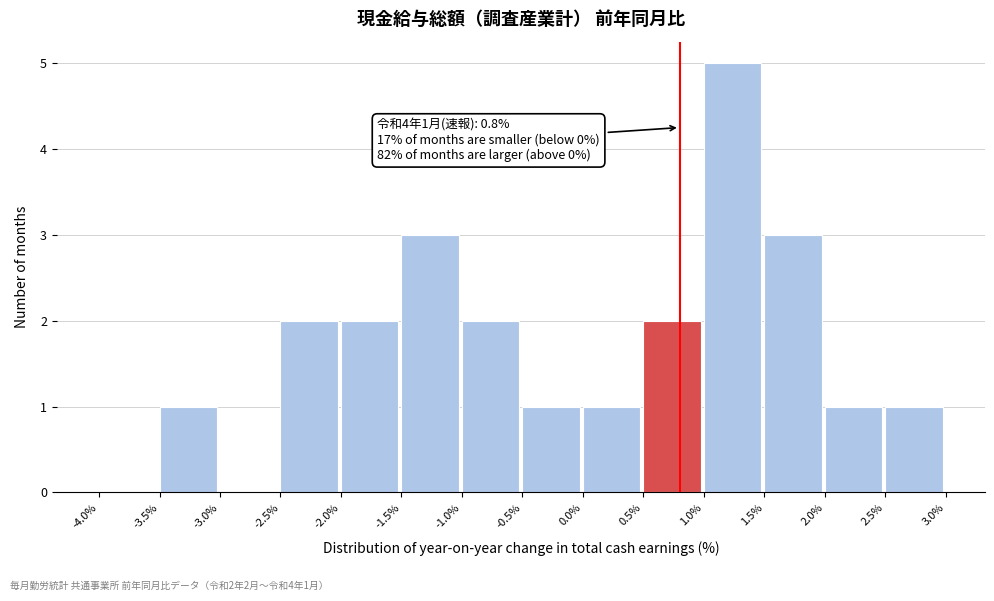

Which range on the x-axis has the tallest bar?

1.0% to 1.5%